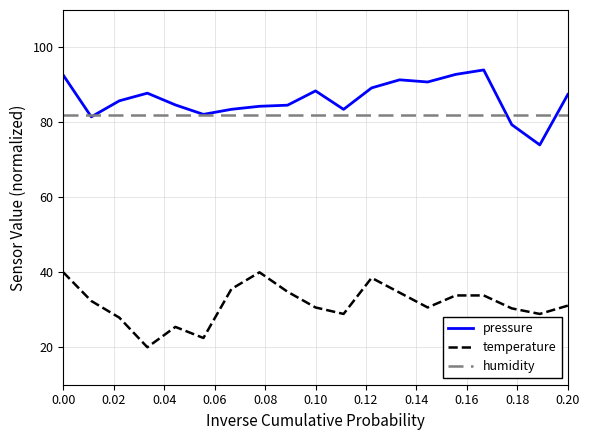

Which series has the largest total across all categories?

pressure